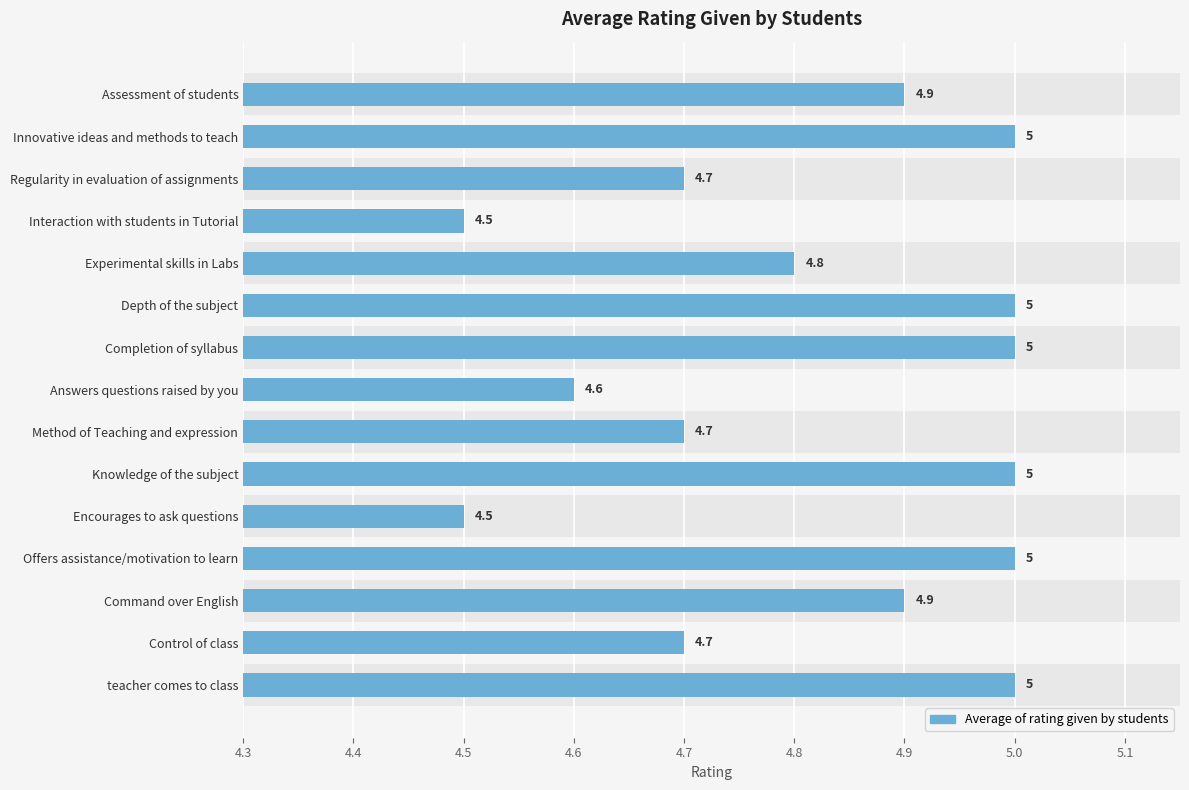

Reading left to right, transcribe all the data shown in this chart.

5.0	4.7	4.9	5.0	4.5	5.0	4.7	4.6	5.0	5.0	4.8	4.5	4.7	5.0	4.9